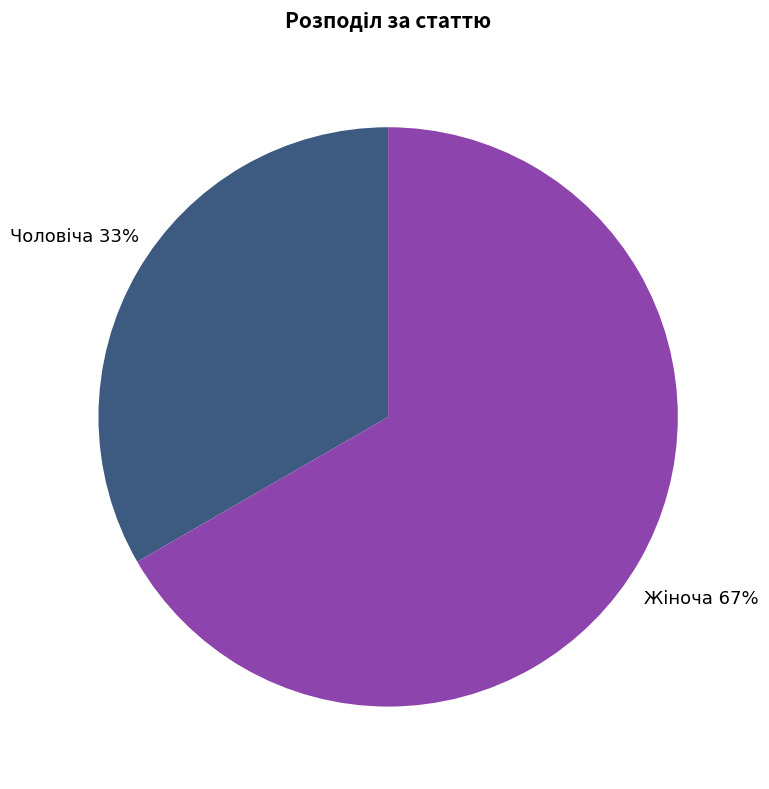

Is there any slice that represents more than half of the pie?

Yes